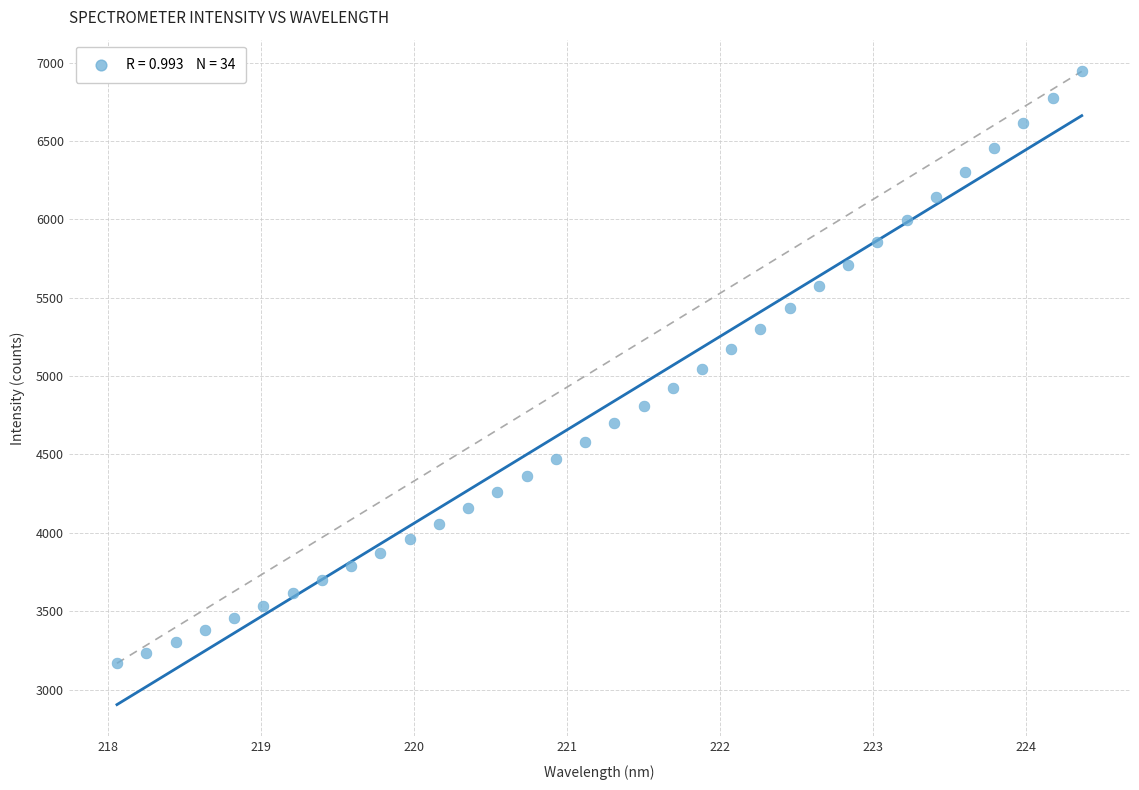

What is the range of X values (max minus min)?

6.3